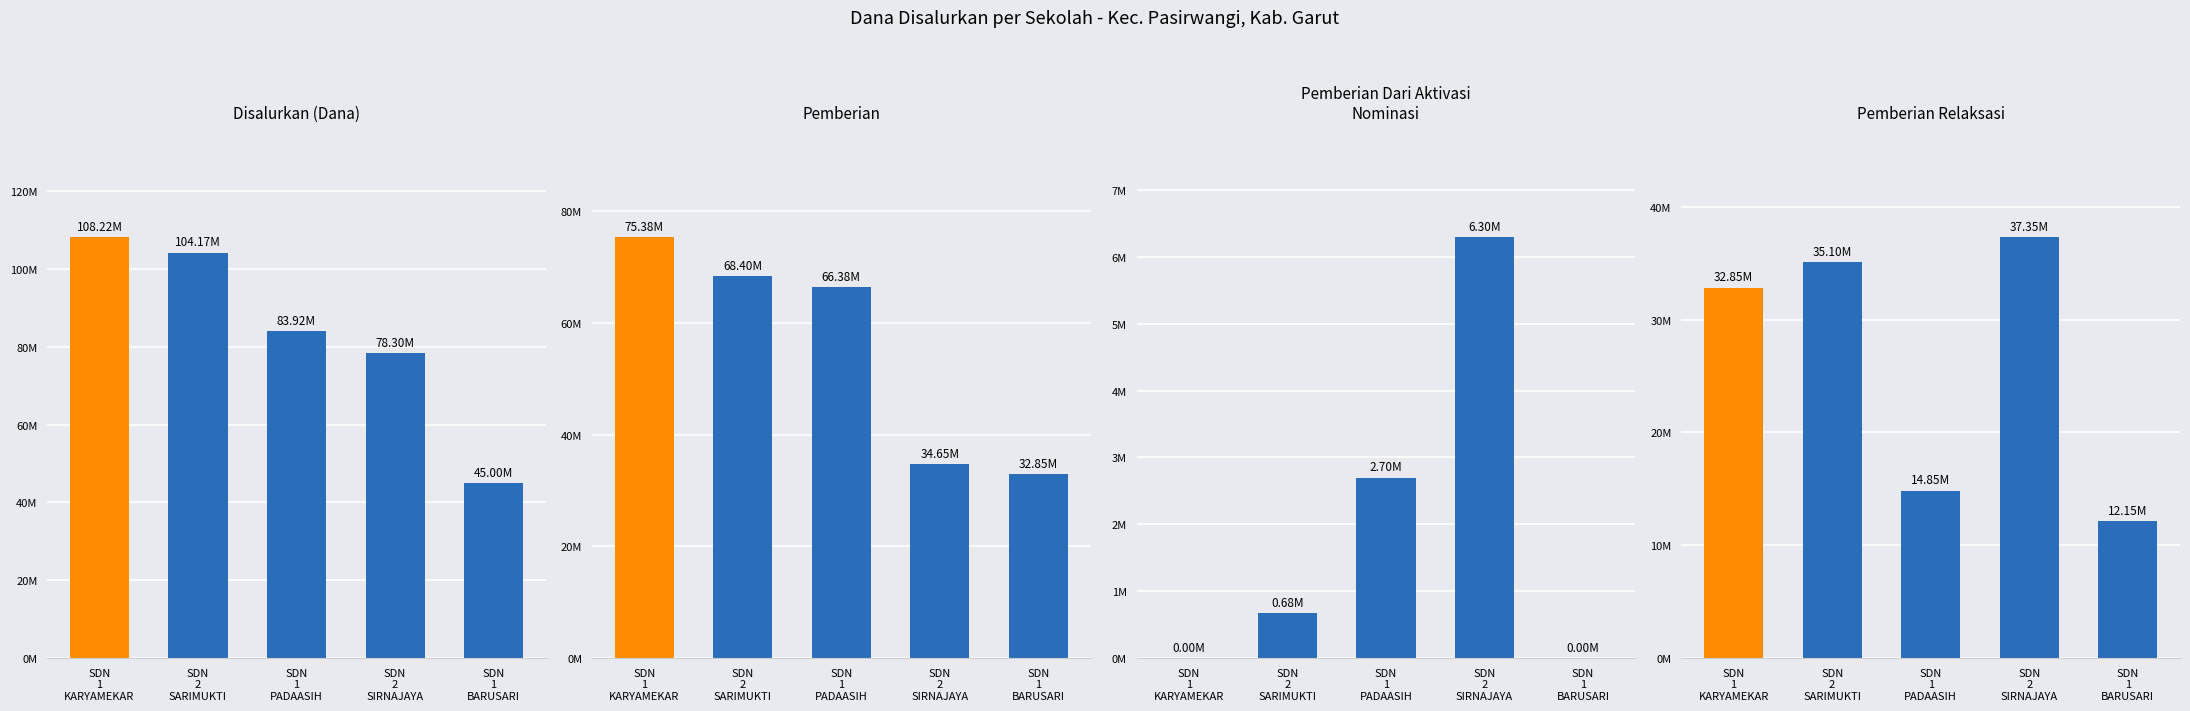

What is the average value of the Pemberian Dari Aktivasi Nominasi series?

1935000